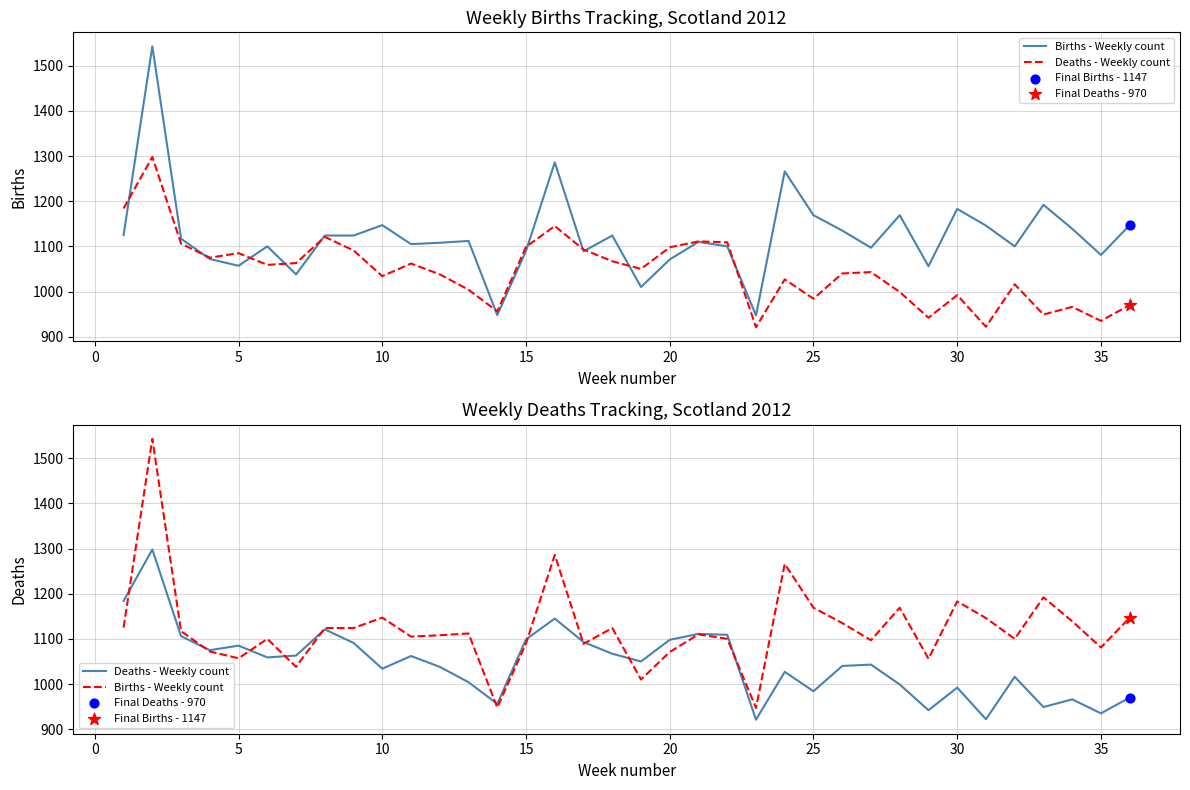

Which series has the largest total across all categories?

Births - Weekly count